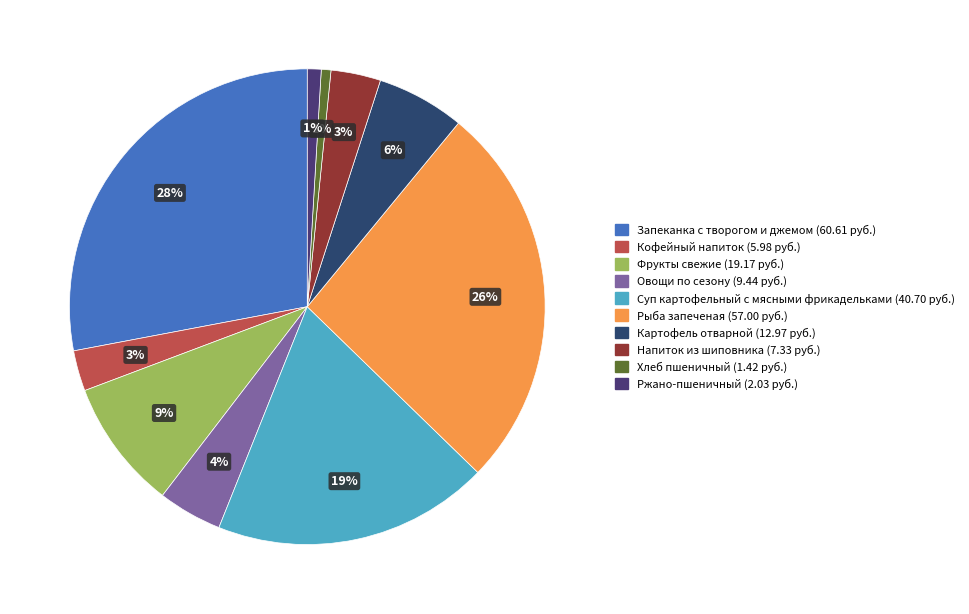

Does Рыба запеченая represent more than half of the total?

No